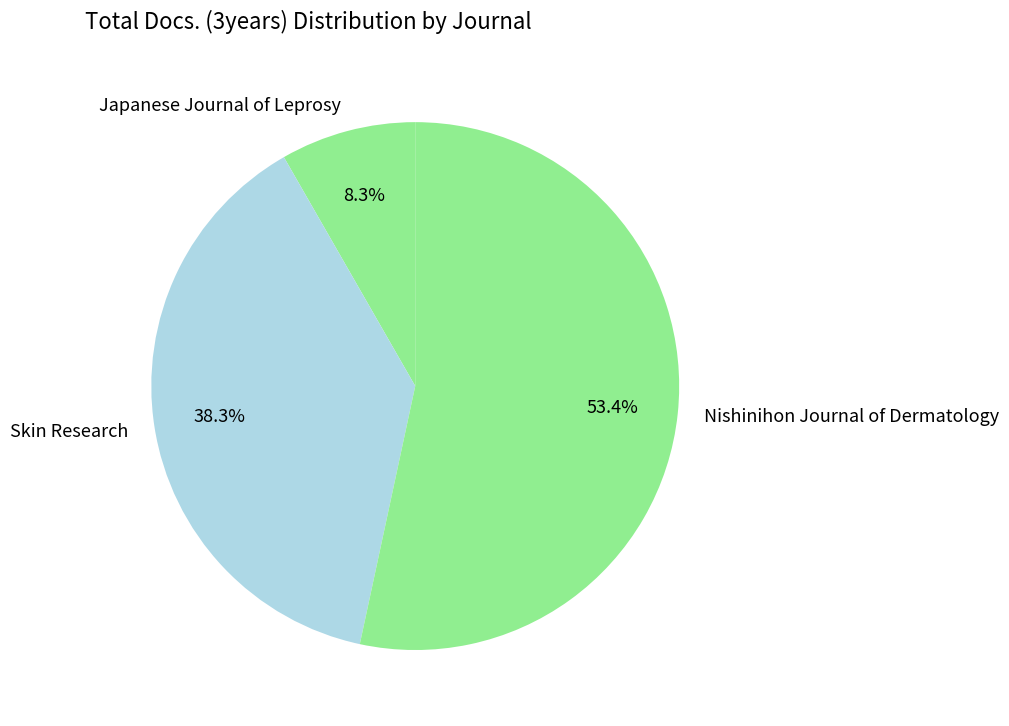

Count the number of slices in the pie.

3